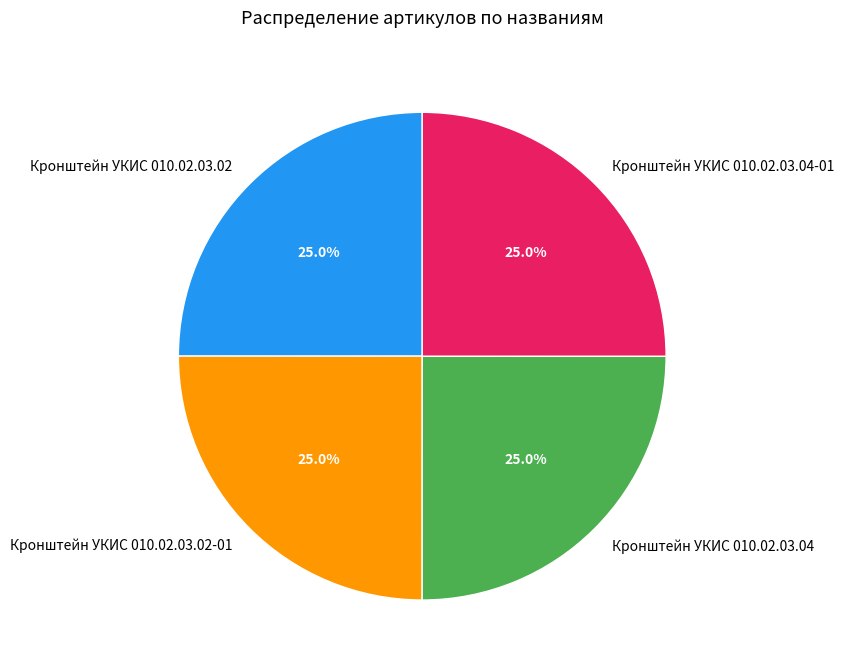

To the nearest percent, what is the combined percentage of Кронштейн УКИС 010.02.03.04 and Кронштейн УКИС 010.02.03.02?

50%